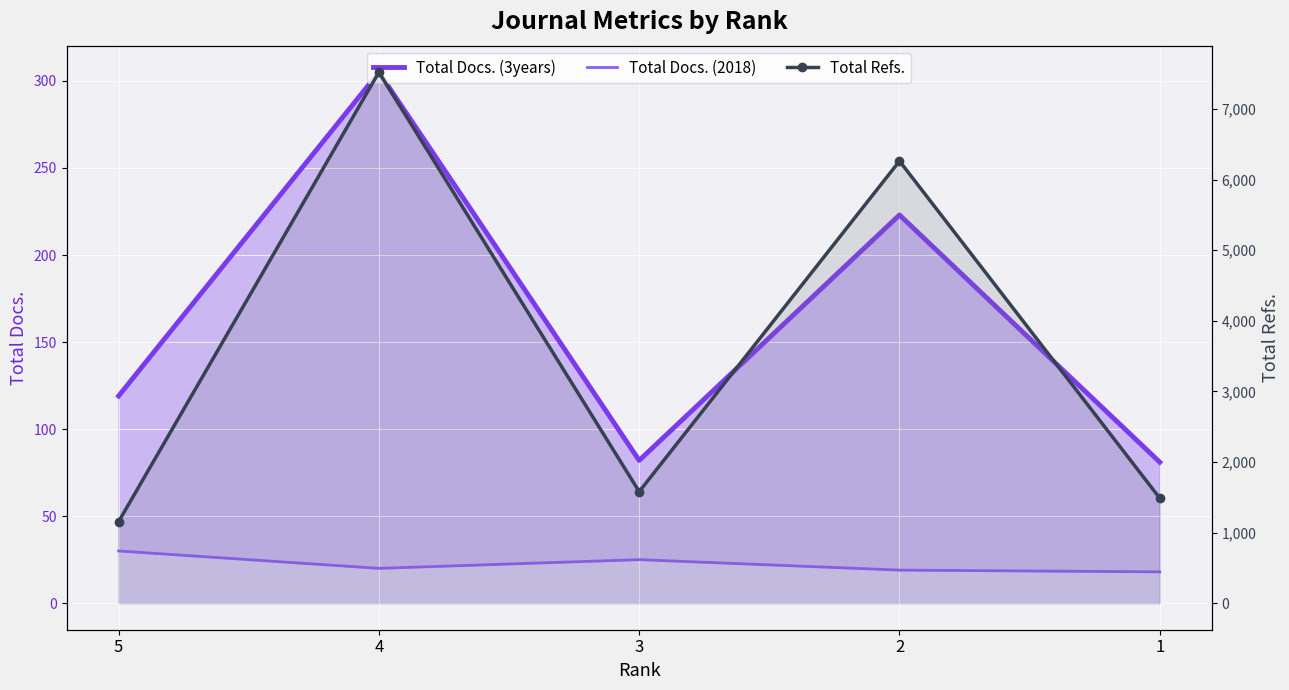

What is the greatest value displayed?

7520